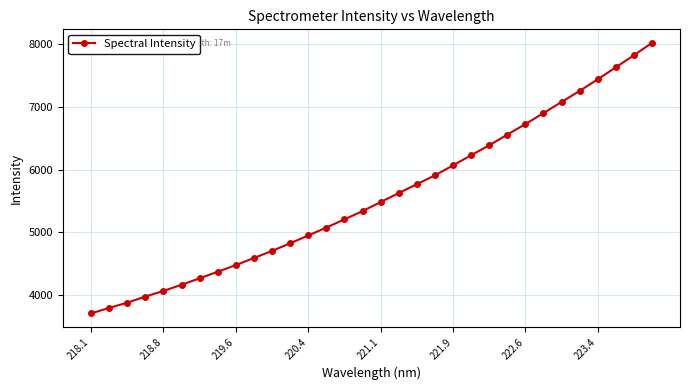

What is the average value?

5570.0